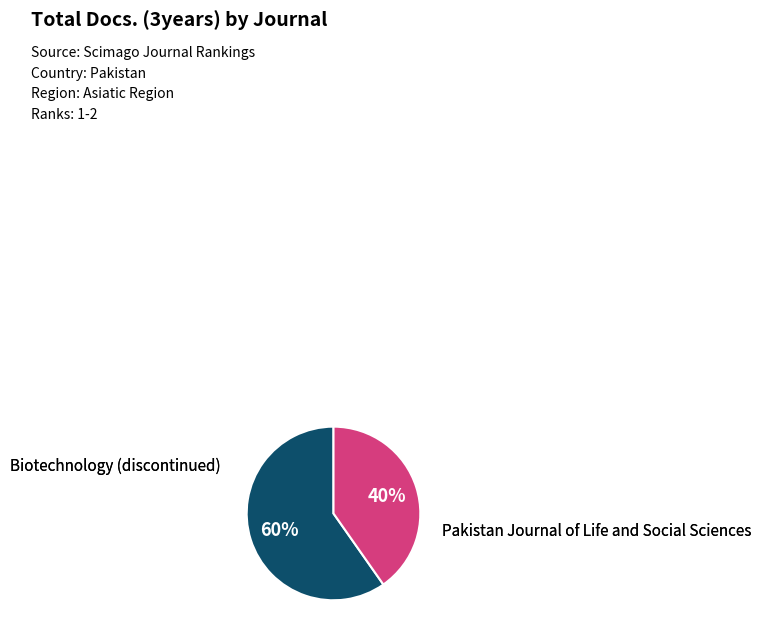

Count the number of slices in the pie.

2